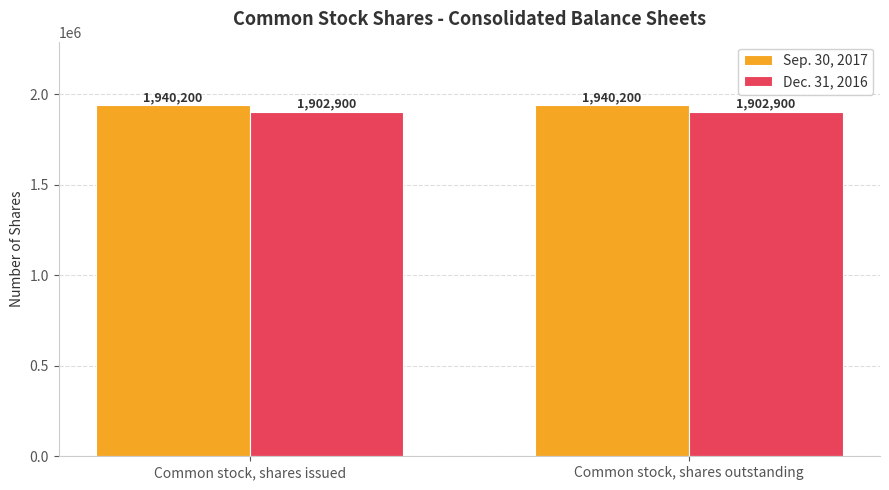

Reading left to right, what are all the values shown in this chart?

Sep. 30, 2017: Common stock, shares issued=1940200	Common stock, shares outstanding=1940200
Dec. 31, 2016: Common stock, shares issued=1902900	Common stock, shares outstanding=1902900